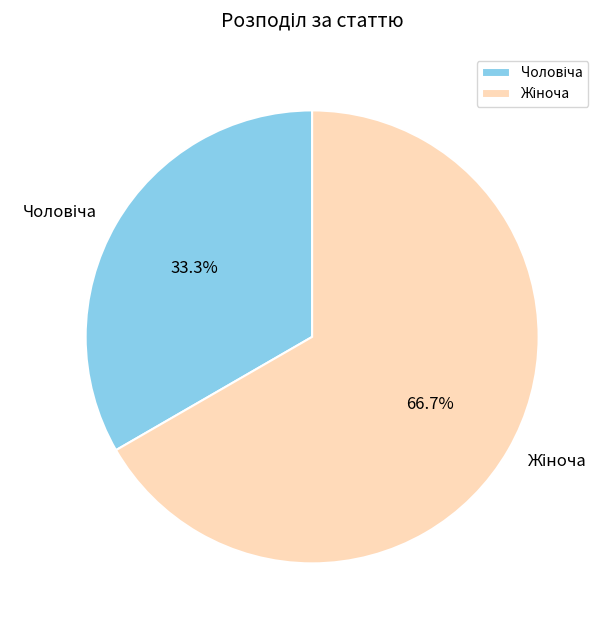

Is there a majority slice in this chart?

Yes